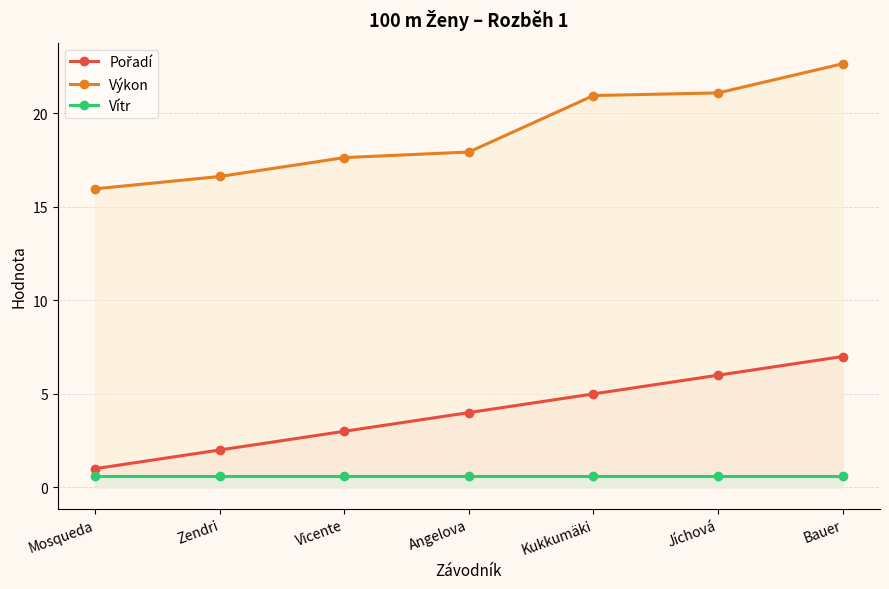

What position from the right is Zendri?

6